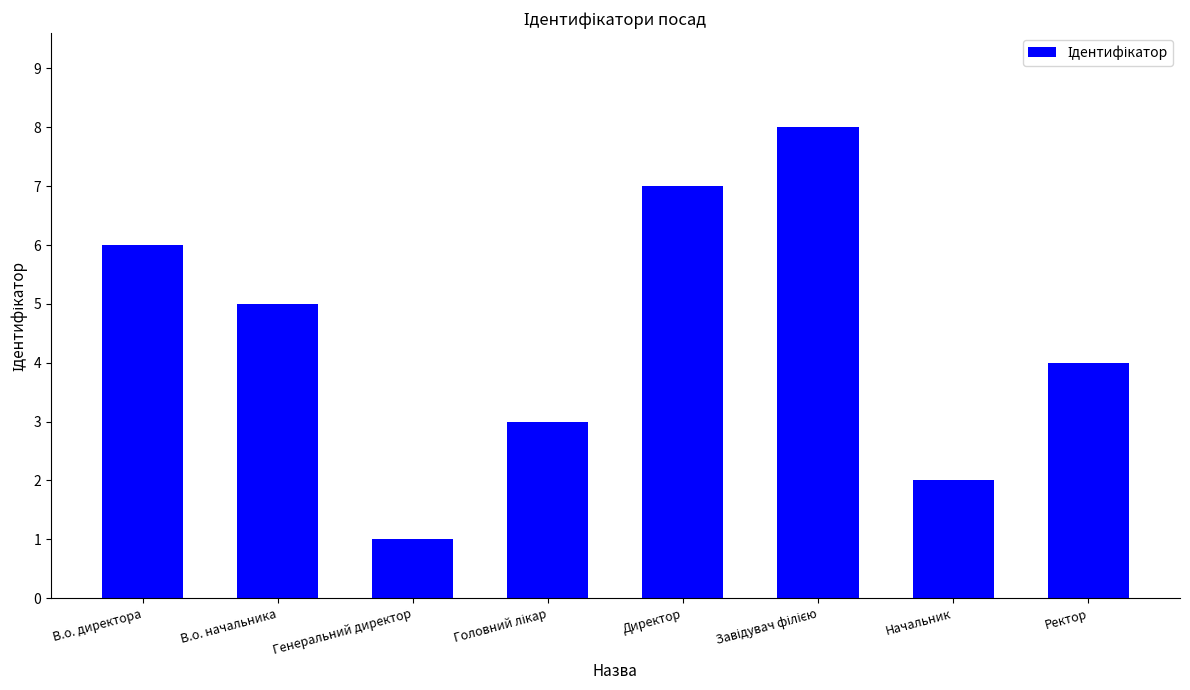

Reading left to right, list all the values displayed in this chart.

6	5	1	3	7	8	2	4